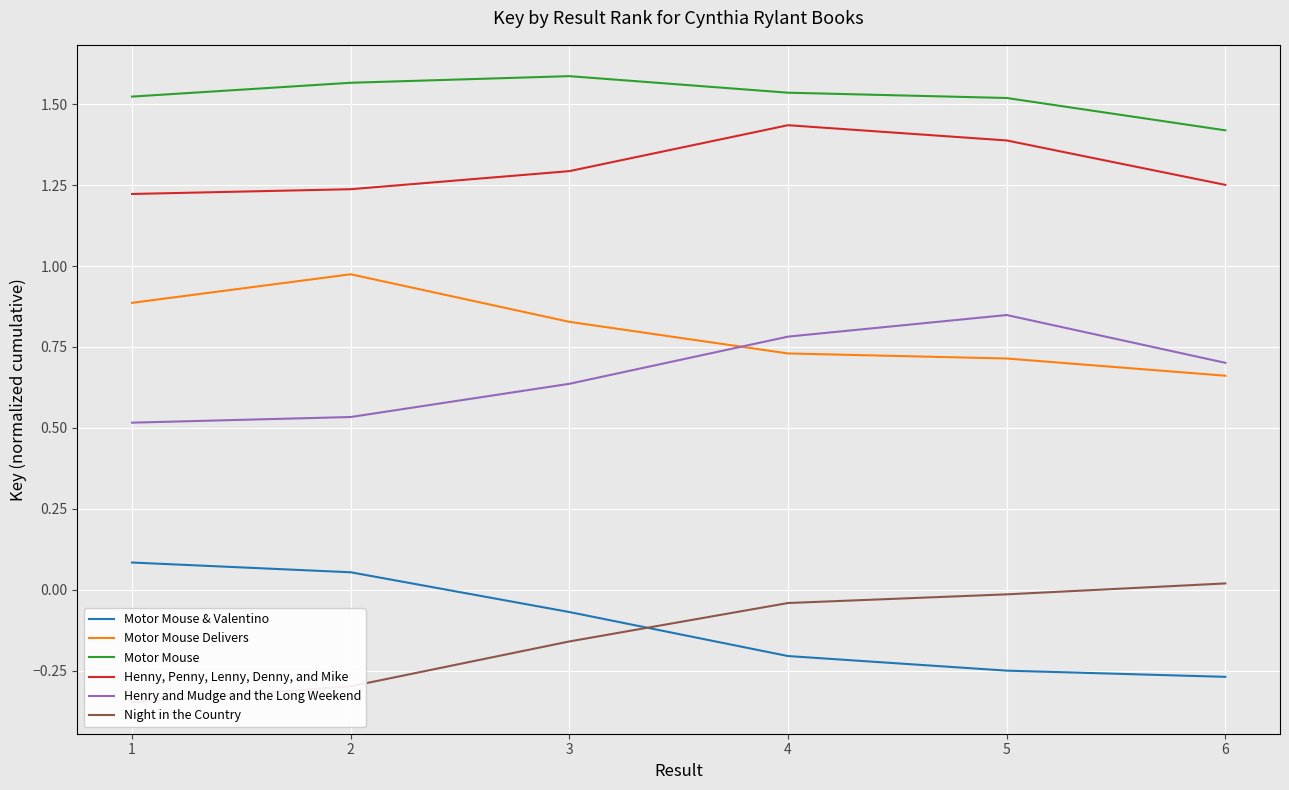

Which category has the lowest value across all series?

1